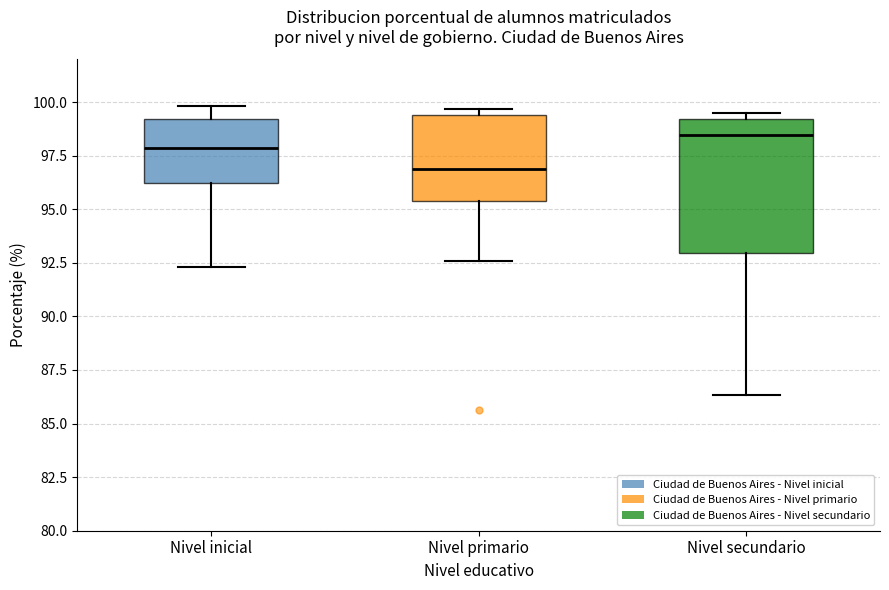

Comparing the boxes themselves (not the whiskers), which one is the tallest?

Nivel secundario